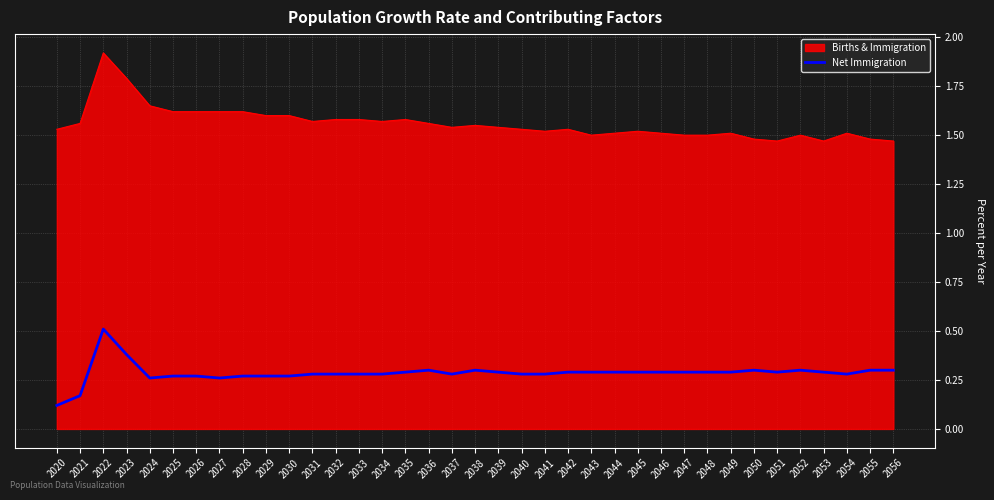

Which series has the largest range (max minus min)?

Births & Immigration